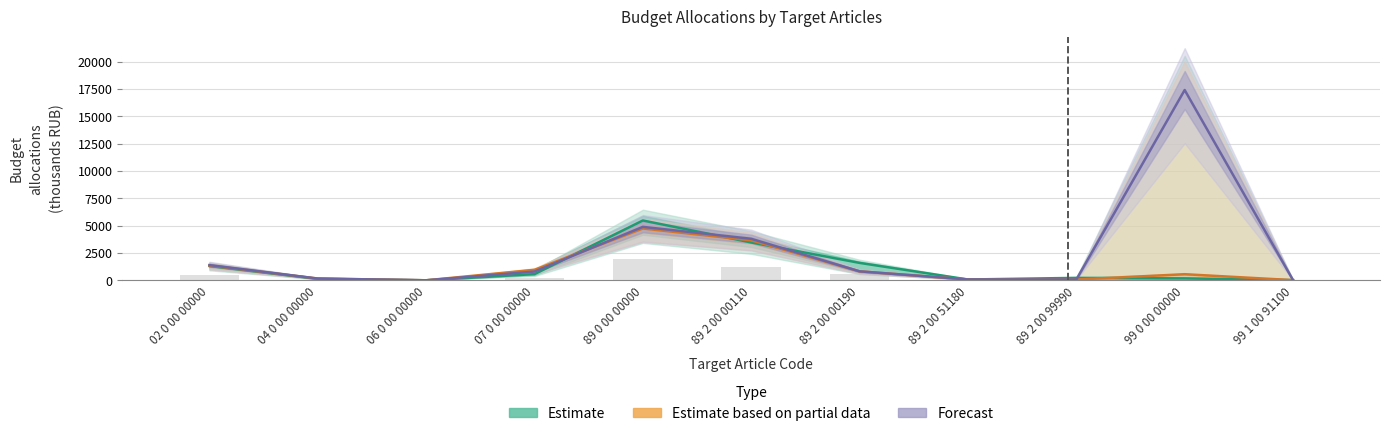

Count the number of data series in this chart.

3